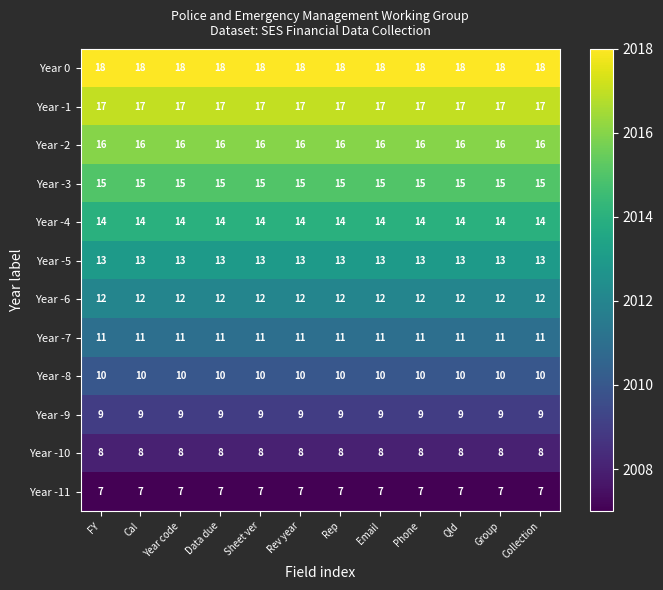

What is the approximate value of Year -4 at Rep?

14